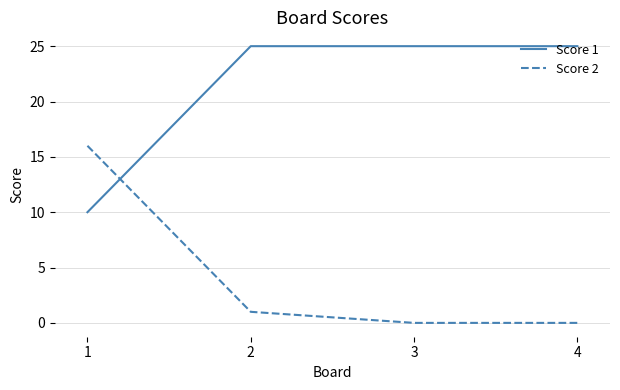

True or false: Score 2 and Score 1 intersect in this chart.

True